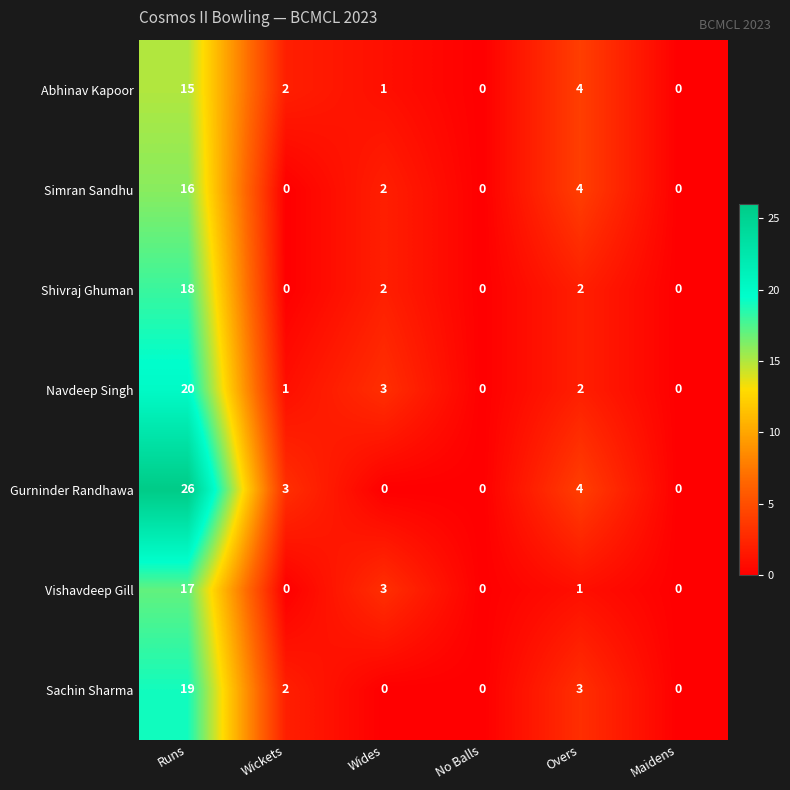

What is the greatest value displayed?

26